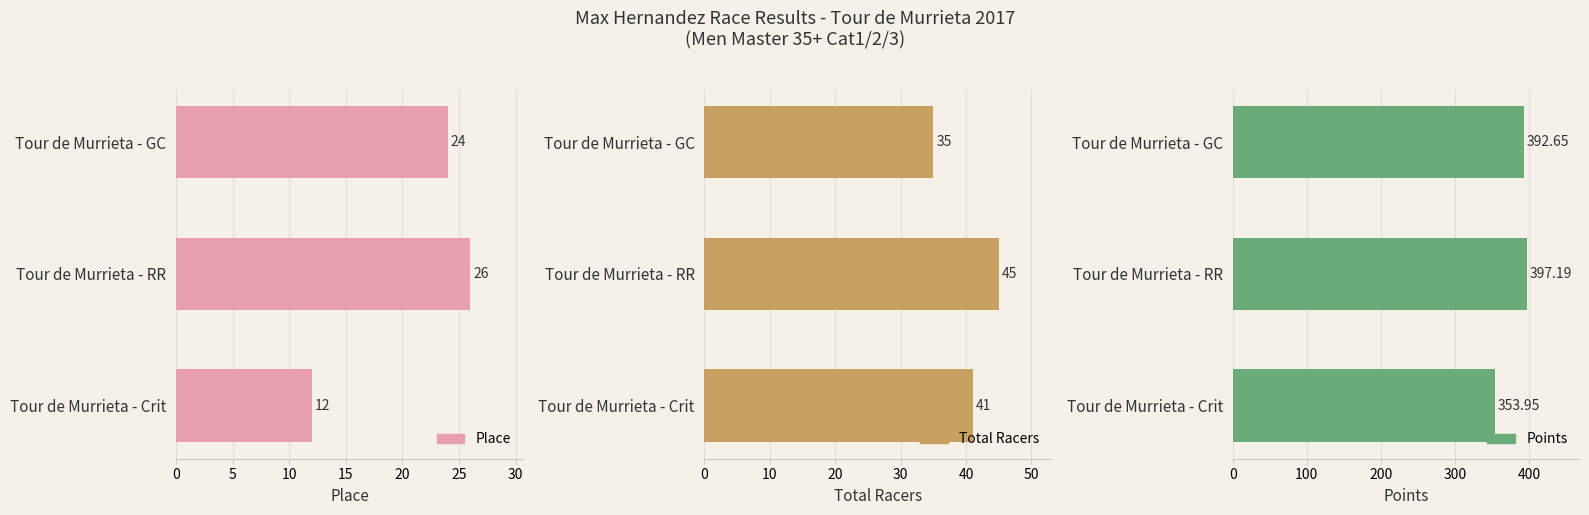

What is the value of the Points bar at the 1st from the left?

392.6